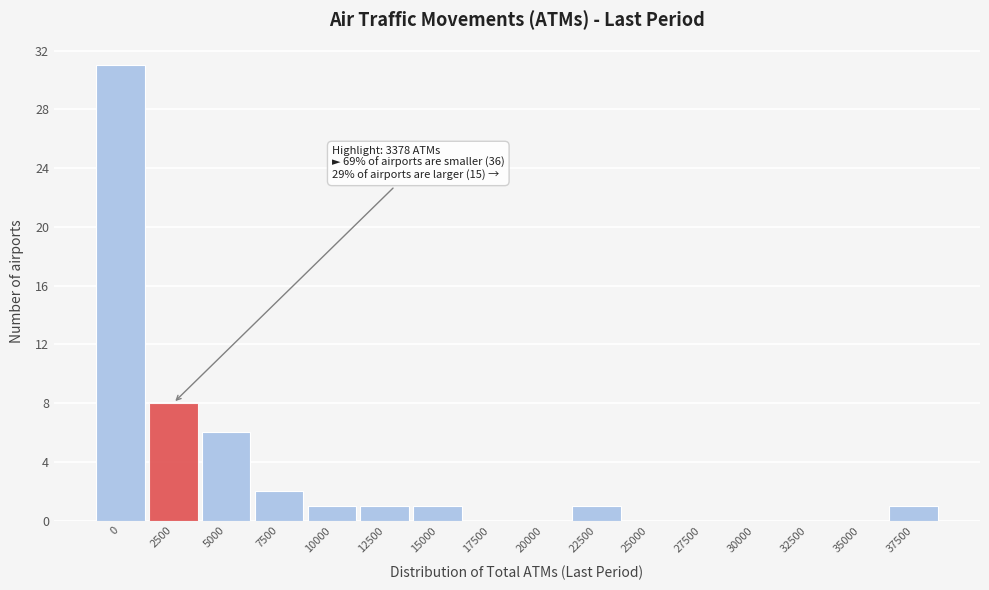

Reading right to left, extract all data points from this chart.

37500=1	35000=0	32500=0	30000=0	27500=0	25000=0	22500=1	20000=0	17500=0	15000=1	12500=1	10000=1	7500=2	5000=6	2500=8	0=31